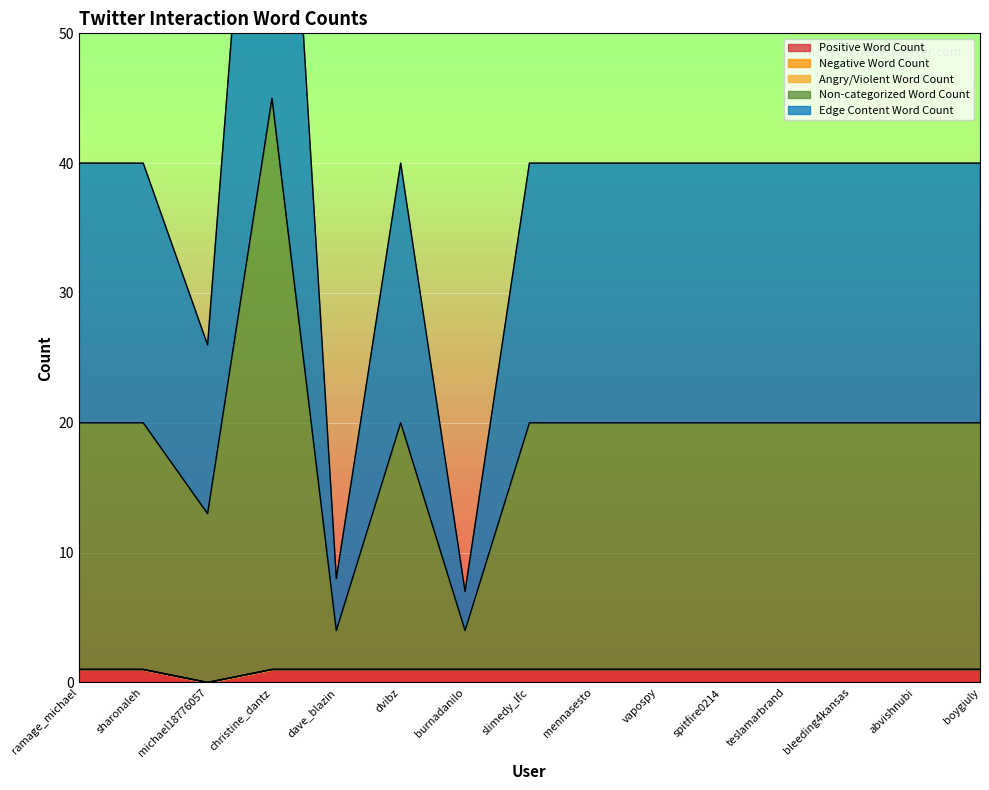

Where is Edge Content Word Count nearest to the value 48?

ramage_michael